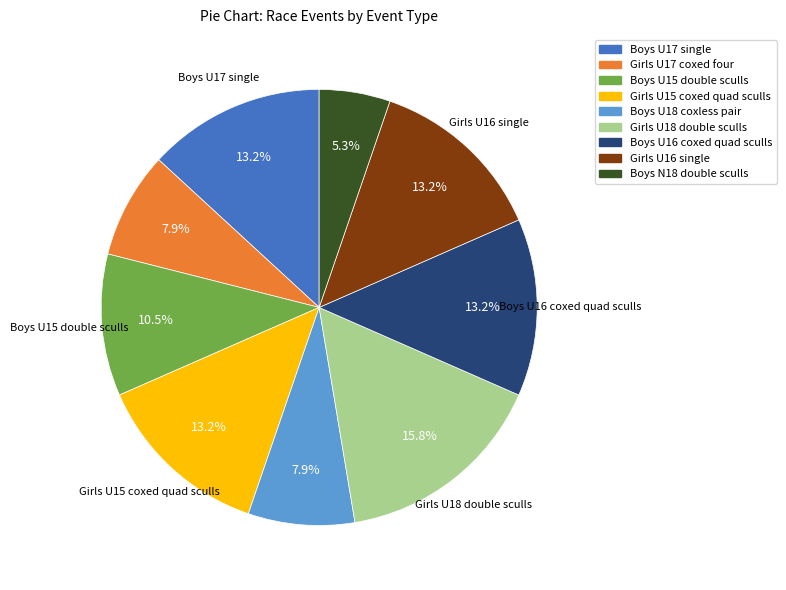

Approximately how many times larger is the value at Boys N18 double sculls compared to Boys U17 single?

0.4